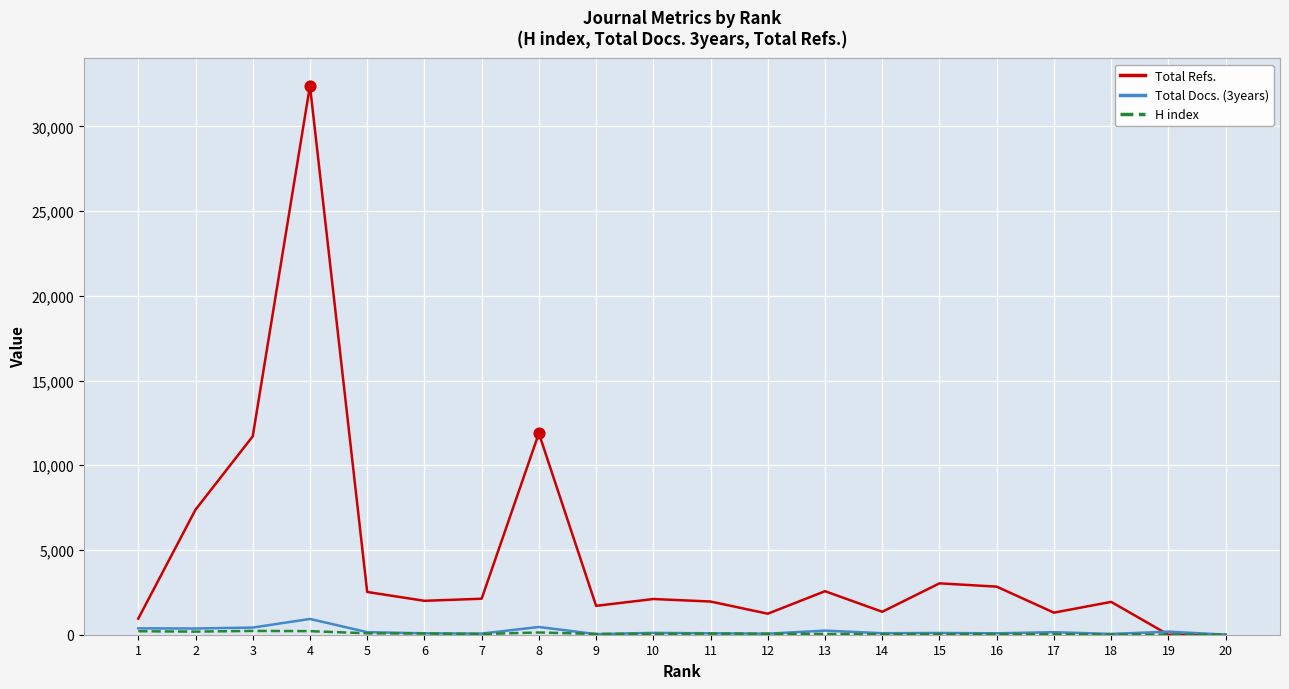

Which series has the largest total across all categories?

Total Refs.